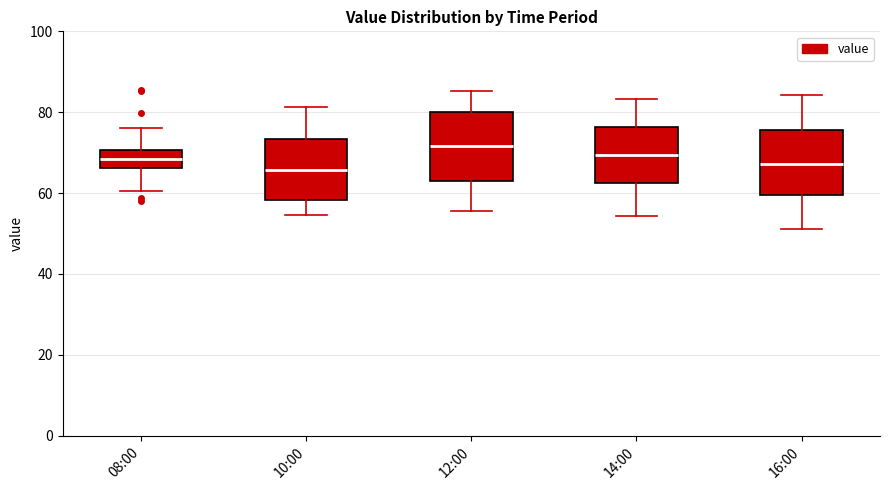

Reading left to right, transcribe this box plot: for each box, give where its median line is, the range the box spans, and where its two whiskers end, as read against the y-axis. The values are not printed on the chart, so give them approximately, as read against the axis.

08:00: median 68, box 66 to 70, whiskers 60 to 76
10:00: median 66, box 58 to 74, whiskers 54 to 82
12:00: median 72, box 64 to 80, whiskers 56 to 86
14:00: median 70, box 62 to 76, whiskers 54 to 84
16:00: median 68, box 60 to 76, whiskers 52 to 84